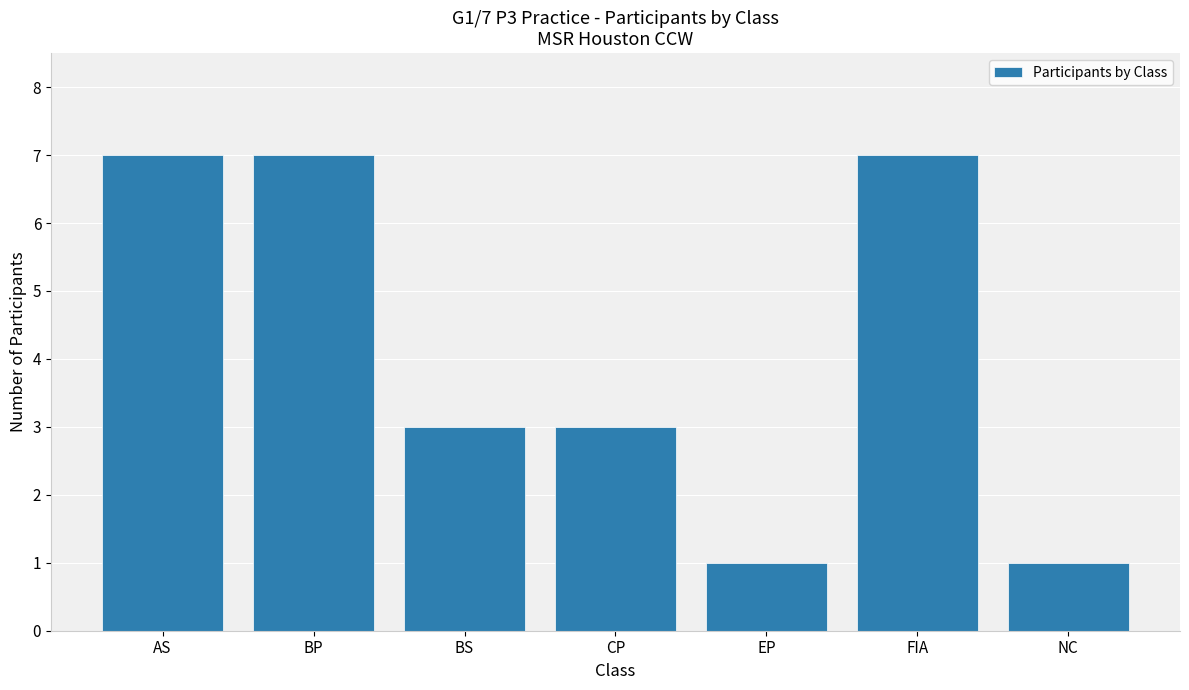

Reading right to left, extract all data points from this chart.

NC=1	FIA=7	EP=1	CP=3	BS=3	BP=7	AS=7